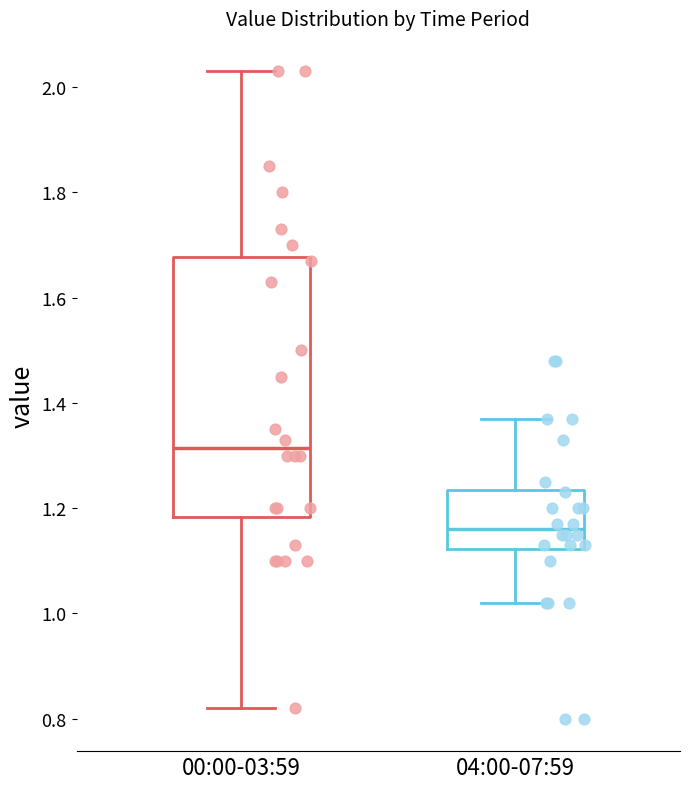

Where is the upper edge of the box for 00:00-03:59 on the y-axis? The values are not printed on the chart, so give them approximately, as read against the axis.

1.68